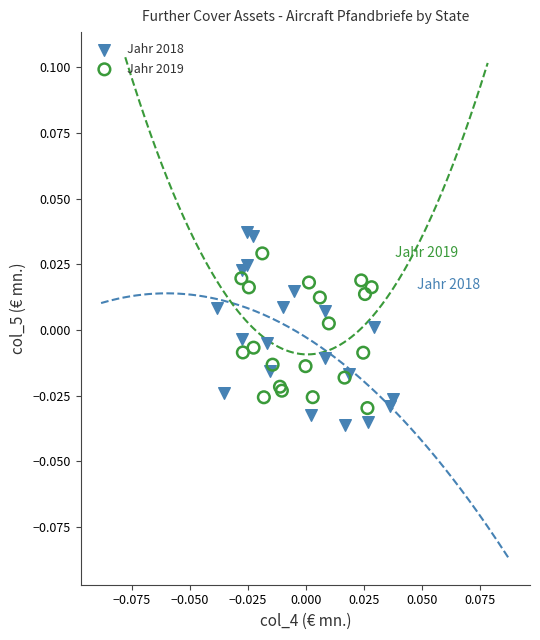

Which series has the largest Y range (max minus min)?

Jahr 2018